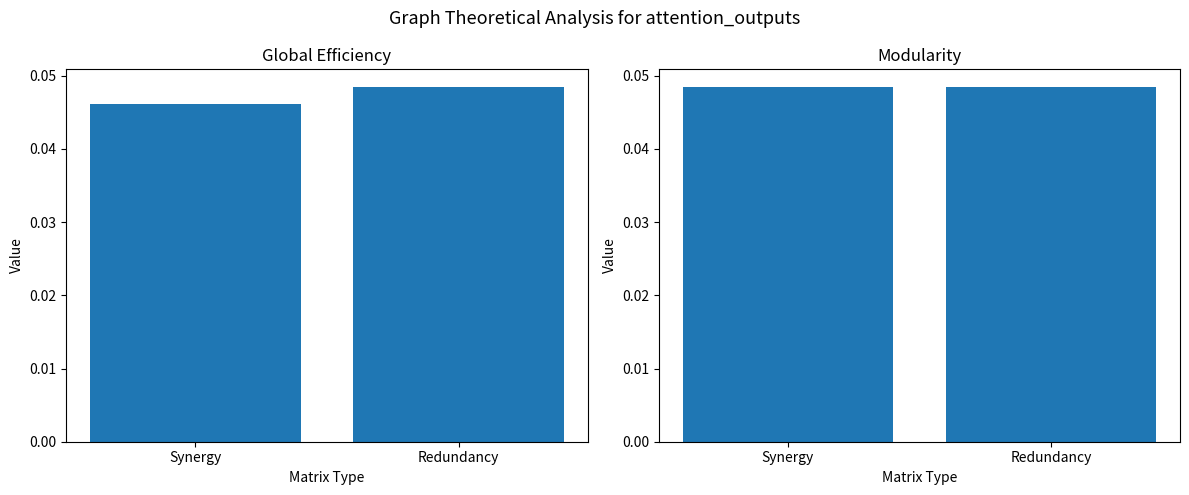

What position from the left is Redundancy?

2